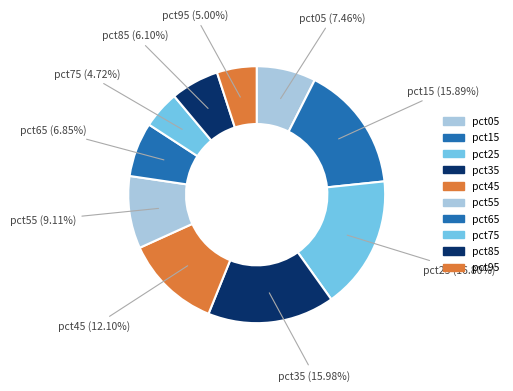

Does pct45 represent more than half of the total?

No